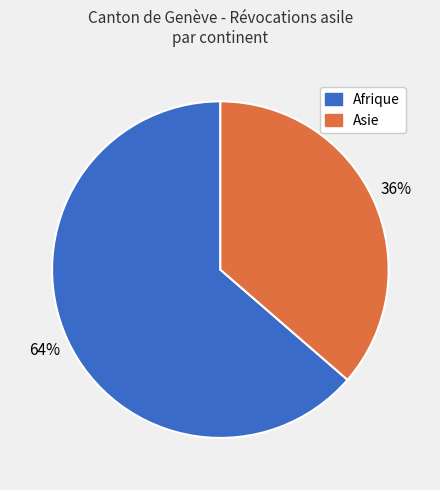

Rank the categories by value from lowest to highest.

Asie, Afrique